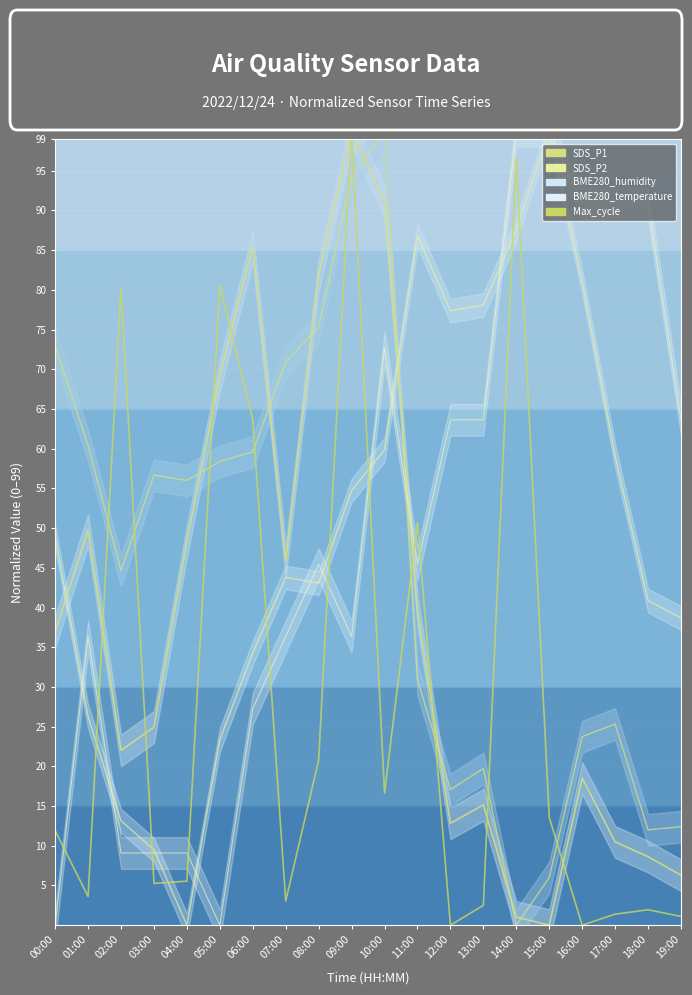

At which category does the chart reach its minimum across all series?

15:00